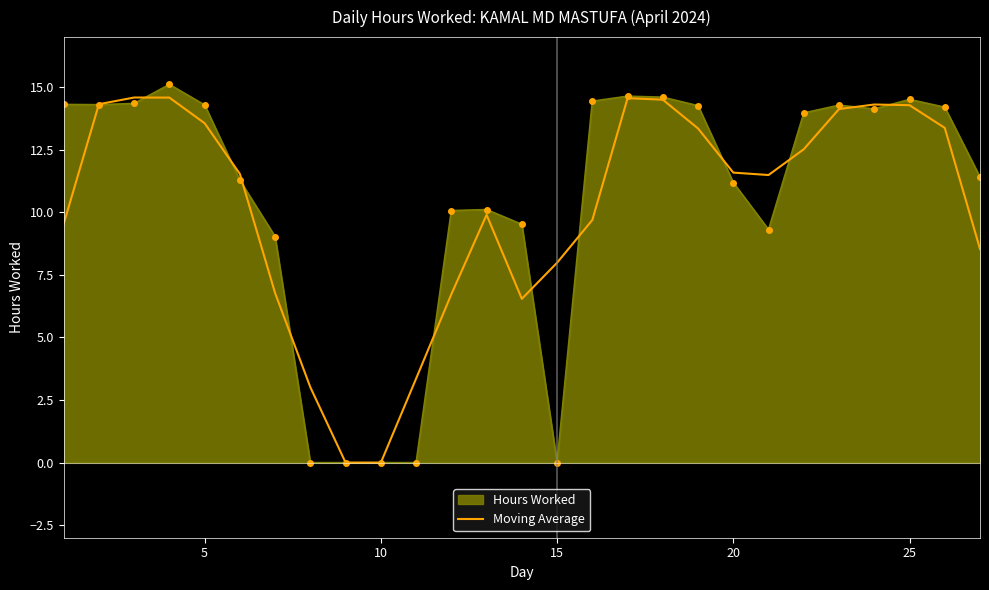

What is the total value across all series at 25?

28.8